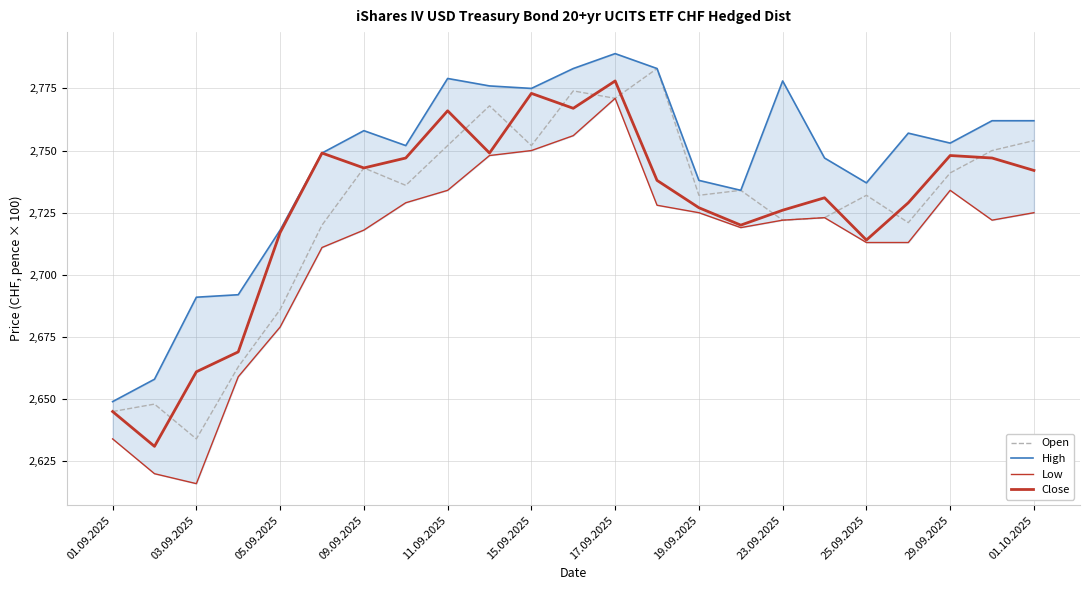

Does the chart display data point markers on the line(s)?

No